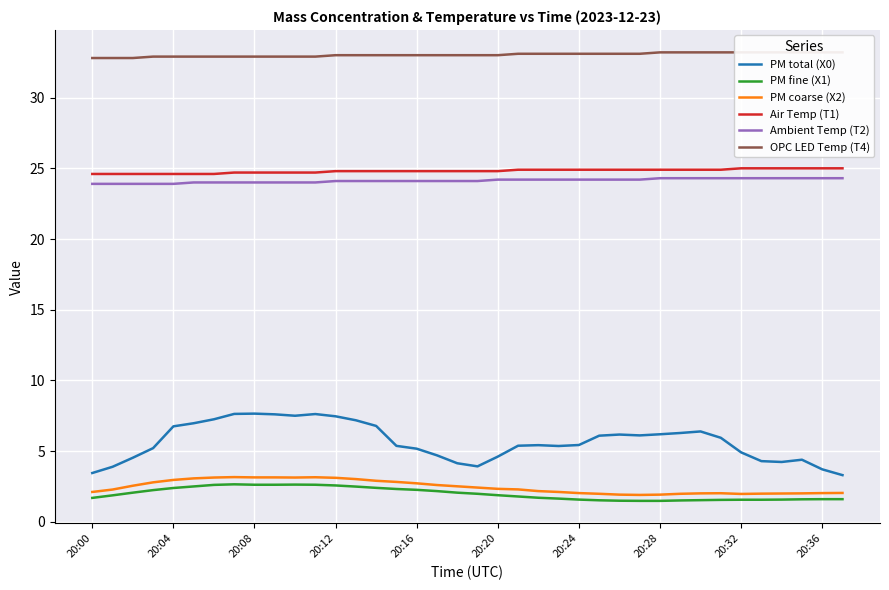

Reading left to right, extract all data points from this chart.

PM total (X0): 3.5	3.9	4.5	5.2	6.8	7.0	7.2	7.6	7.7	7.6	7.5	7.6	7.5	7.2	6.8	5.4	5.2	4.7	4.1	3.9	4.6	5.4	5.4	5.4	5.4	6.1	6.2	6.1	6.2	6.3	6.4	5.9	4.9	4.3	4.2	4.4	3.7	3.3
PM fine (X1): 1.7	1.9	2.1	2.2	2.4	2.5	2.6	2.6	2.6	2.6	2.6	2.6	2.6	2.5	2.4	2.3	2.3	2.2	2.1	2.0	1.9	1.8	1.7	1.6	1.6	1.5	1.5	1.5	1.5	1.5	1.5	1.6	1.6	1.6	1.6	1.6	1.6	1.6
PM coarse (X2): 2.1	2.3	2.5	2.8	3.0	3.1	3.1	3.2	3.1	3.1	3.1	3.1	3.1	3.0	2.9	2.8	2.7	2.6	2.5	2.4	2.3	2.3	2.2	2.1	2.0	2.0	1.9	1.9	1.9	2.0	2.0	2.0	2.0	2.0	2.0	2.0	2.0	2.0
Air Temp (T1): 24.6	24.6	24.6	24.6	24.6	24.6	24.6	24.7	24.7	24.7	24.7	24.7	24.8	24.8	24.8	24.8	24.8	24.8	24.8	24.8	24.8	24.9	24.9	24.9	24.9	24.9	24.9	24.9	24.9	24.9	24.9	24.9	25.0	25.0	25.0	25.0	25.0	25.0
Ambient Temp (T2): 23.9	23.9	23.9	23.9	23.9	24.0	24.0	24.0	24.0	24.0	24.0	24.0	24.1	24.1	24.1	24.1	24.1	24.1	24.1	24.1	24.2	24.2	24.2	24.2	24.2	24.2	24.2	24.2	24.3	24.3	24.3	24.3	24.3	24.3	24.3	24.3	24.3	24.3
OPC LED Temp (T4): 32.8	32.8	32.8	32.9	32.9	32.9	32.9	32.9	32.9	32.9	32.9	32.9	33.0	33.0	33.0	33.0	33.0	33.0	33.0	33.0	33.0	33.1	33.1	33.1	33.1	33.1	33.1	33.1	33.2	33.2	33.2	33.2	33.2	33.2	33.2	33.2	33.2	33.2